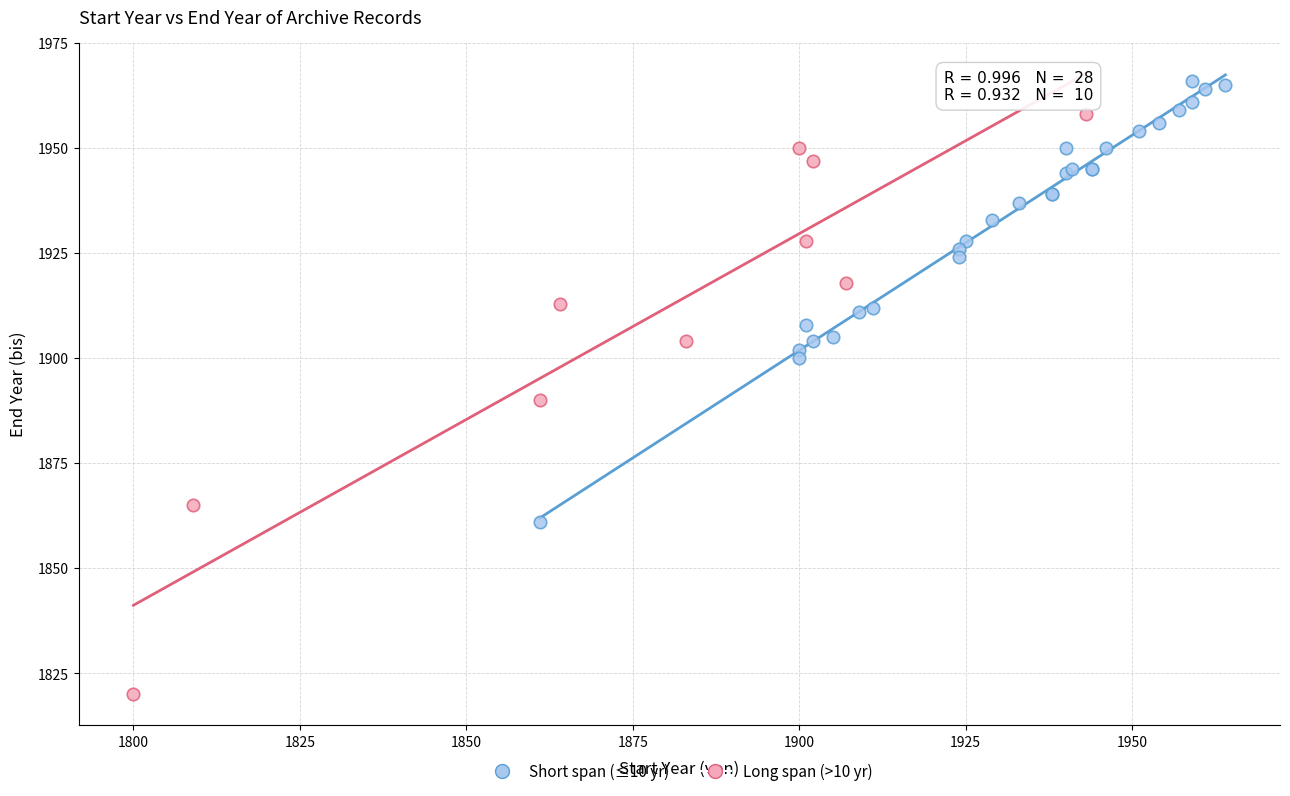

Which series reaches the minimum Y coordinate?

Long span (>10 yr)